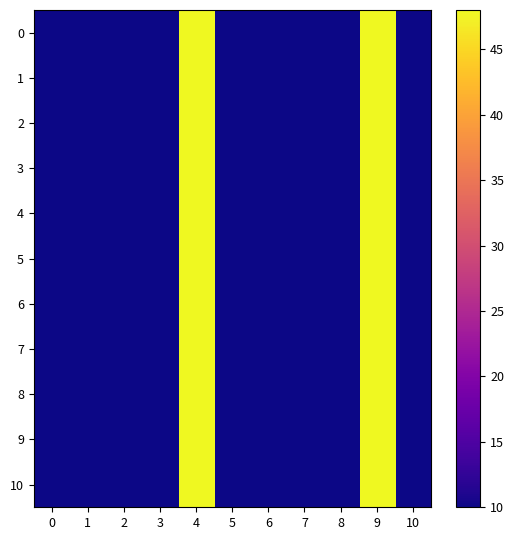

Reading left to right, transcribe all the data shown in this chart.

0: 0=1.0	1=1.0	2=1.0	3=1.0	4=49.0	5=1.0	6=1.0	7=1.0	8=1.0	9=49.0	10=1.0
1: 0=1.0	1=1.0	2=1.0	3=1.0	4=48.0	5=1.0	6=1.0	7=1.0	8=1.0	9=48.0	10=1.0
2: 0=1.0	1=1.0	2=1.0	3=1.0	4=49.0	5=1.0	6=1.0	7=1.0	8=1.0	9=48.0	10=1.0
3: 0=1.0	1=1.0	2=1.0	3=1.0	4=48.0	5=1.0	6=1.0	7=1.0	8=1.0	9=49.0	10=1.0
4: 0=1.0	1=1.0	2=1.0	3=1.0	4=49.0	5=1.0	6=1.0	7=1.0	8=1.0	9=48.0	10=1.0
5: 0=1.0	1=1.0	2=1.0	3=1.0	4=48.0	5=1.0	6=1.0	7=1.0	8=1.0	9=49.0	10=1.0
6: 0=1.0	1=1.0	2=1.0	3=1.0	4=49.0	5=1.0	6=1.0	7=1.0	8=1.0	9=48.0	10=1.0
7: 0=1.0	1=1.0	2=1.0	3=1.0	4=48.0	5=1.0	6=1.0	7=1.0	8=1.0	9=49.0	10=1.0
8: 0=1.0	1=1.0	2=1.0	3=1.0	4=49.0	5=1.0	6=1.0	7=1.0	8=1.0	9=48.0	10=1.0
9: 0=1.0	1=1.0	2=1.0	3=1.0	4=48.0	5=1.0	6=1.0	7=1.0	8=1.0	9=49.0	10=1.0
10: 0=1.0	1=1.0	2=1.0	3=1.0	4=49.0	5=1.0	6=1.0	7=1.0	8=1.0	9=48.0	10=1.0